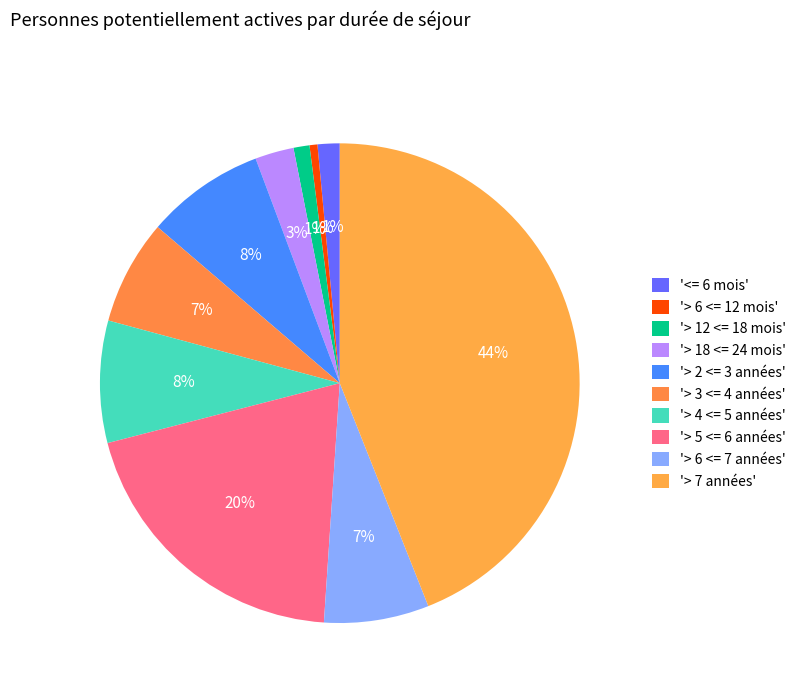

Count the number of slices in the pie.

10